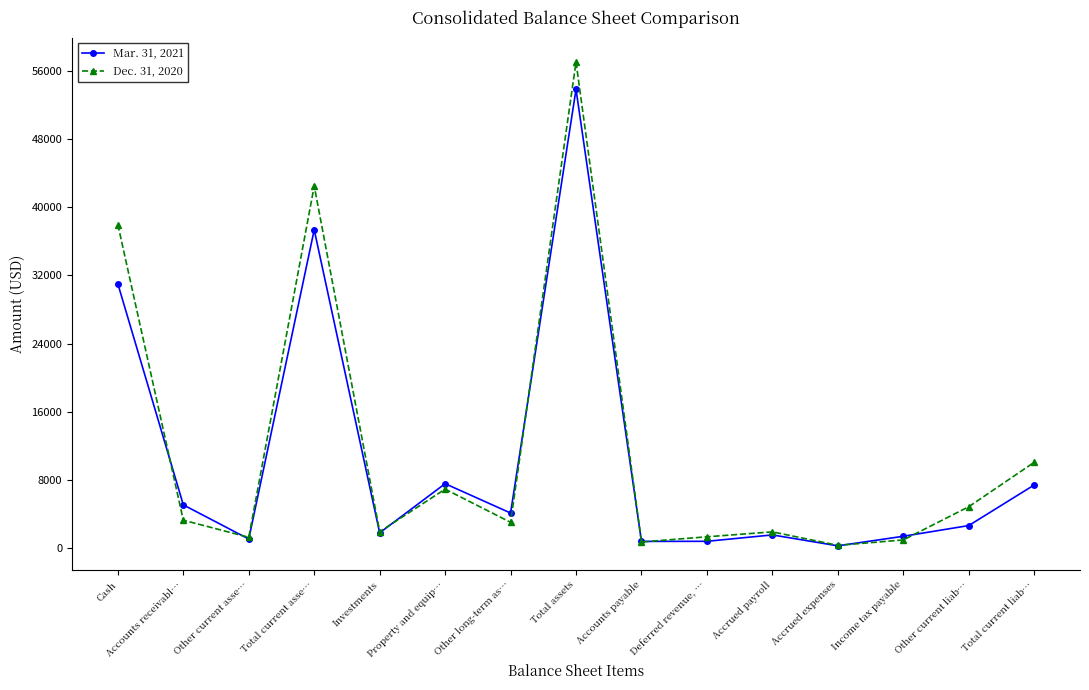

How many interior local peaks does the Mar. 31, 2021 series have?

4